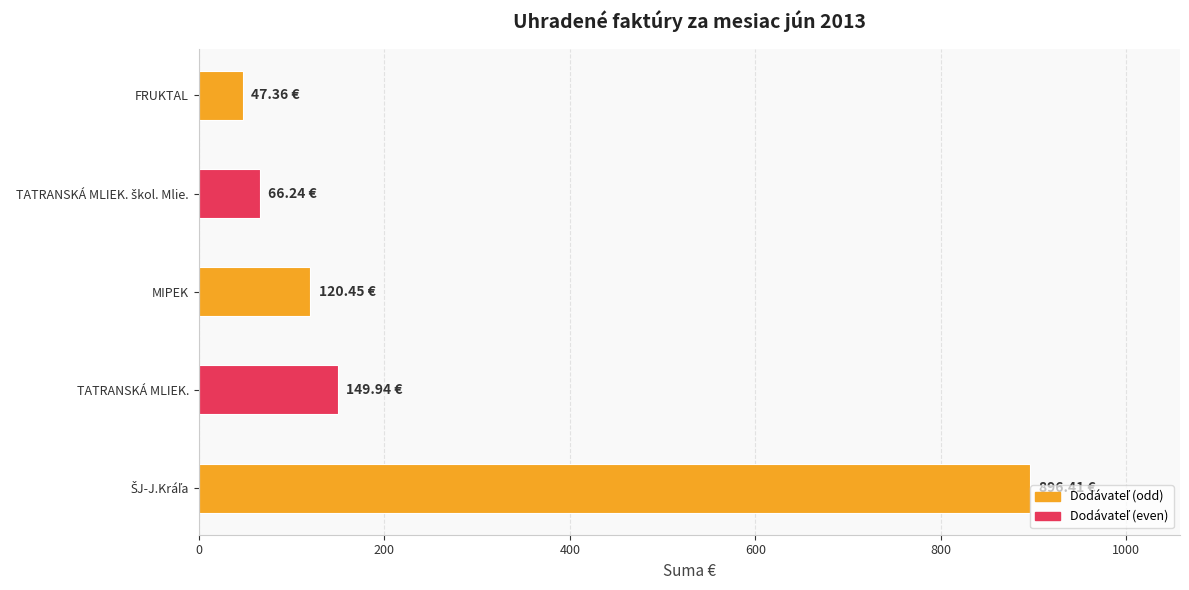

Where is the data nearest to the value 471?

TATRANSKÁ MLIEK.